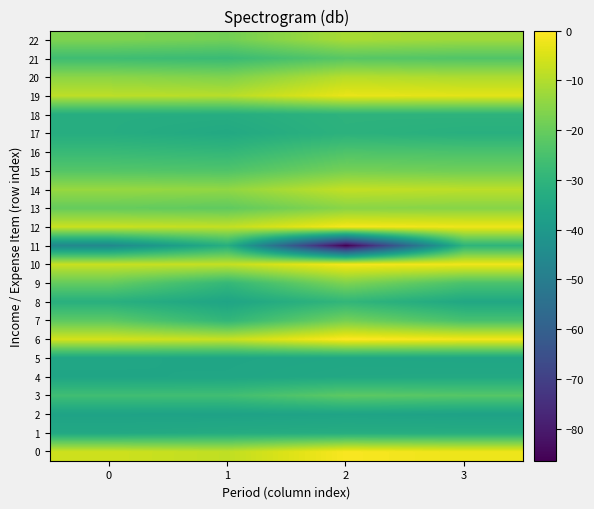

Between 0 and 2, which series saw the biggest shift?

11